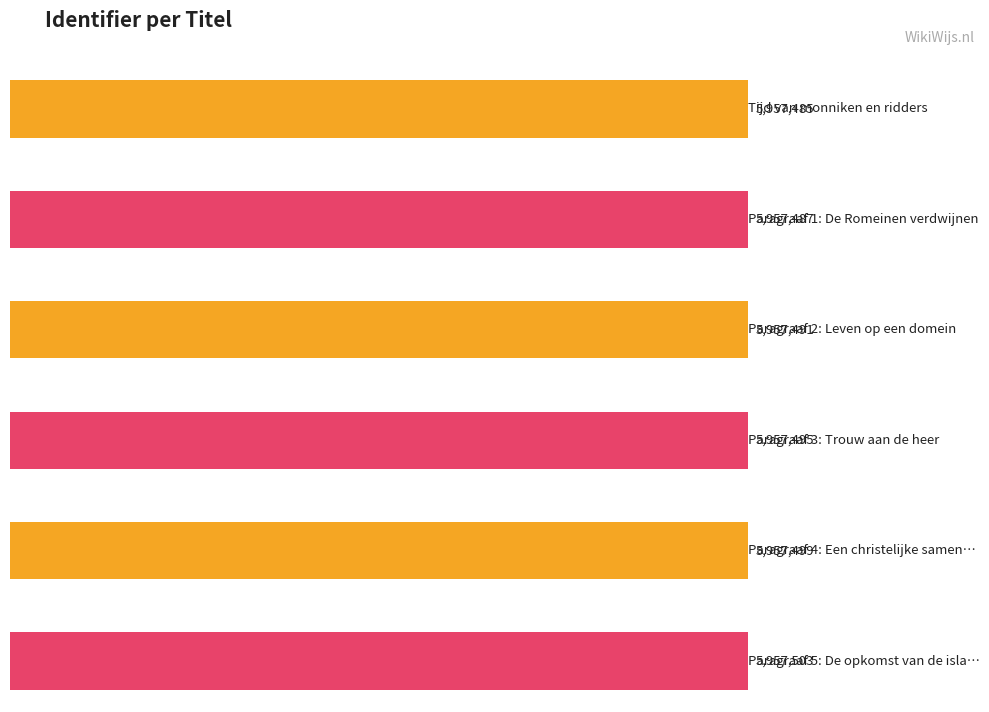

Rank the categories by value from lowest to highest.

Tijd van monniken en ridders, Paragraaf 1: De Romeinen verdwijnen, Paragraaf 2: Leven op een domein, Paragraaf 3: Trouw aan de heer, Paragraaf 4: Een christelijke samenleving, Paragraaf 5: De opkomst van de islam